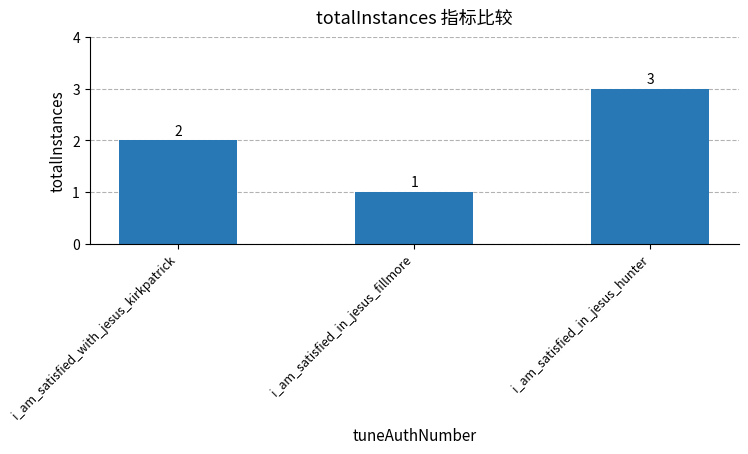

What is the difference between the values at i_am_satisfied_in_jesus_fillmore and i_am_satisfied_in_jesus_hunter?

2